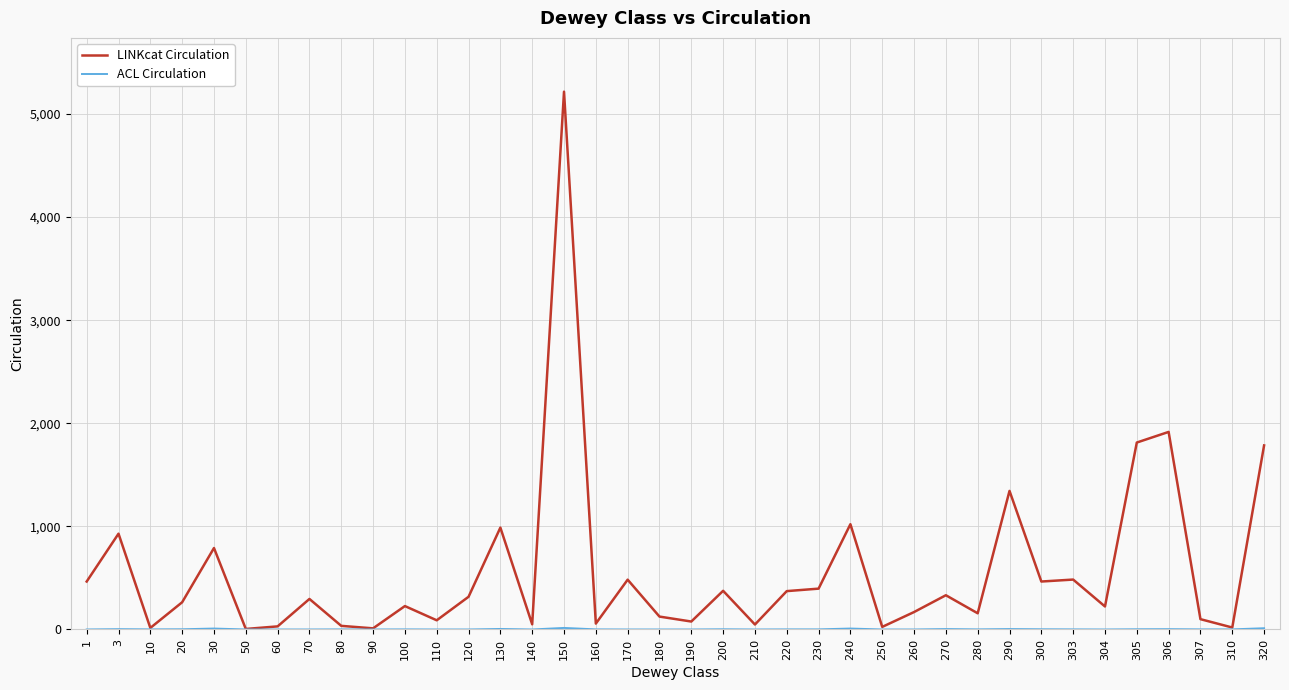

What is the sum of all LINKcat Circulation values?

21513